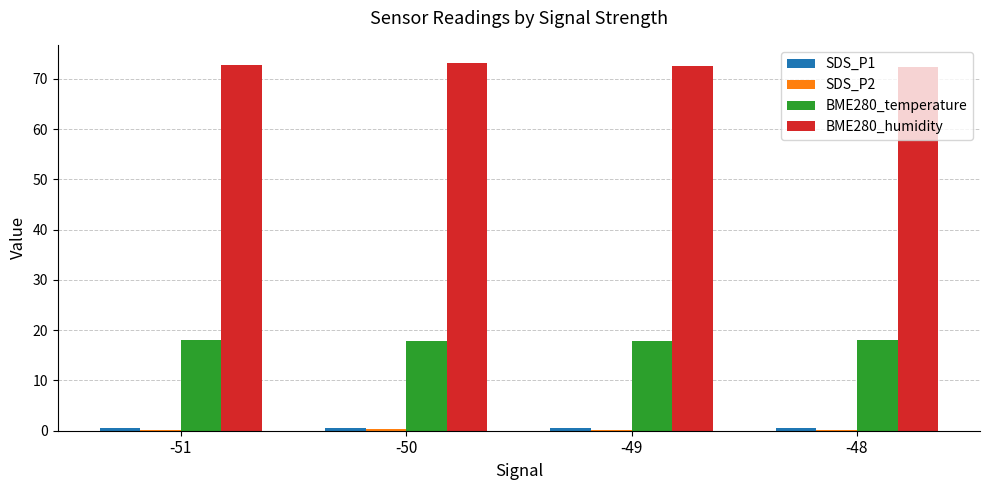

Which series has the largest total across all categories?

BME280_humidity